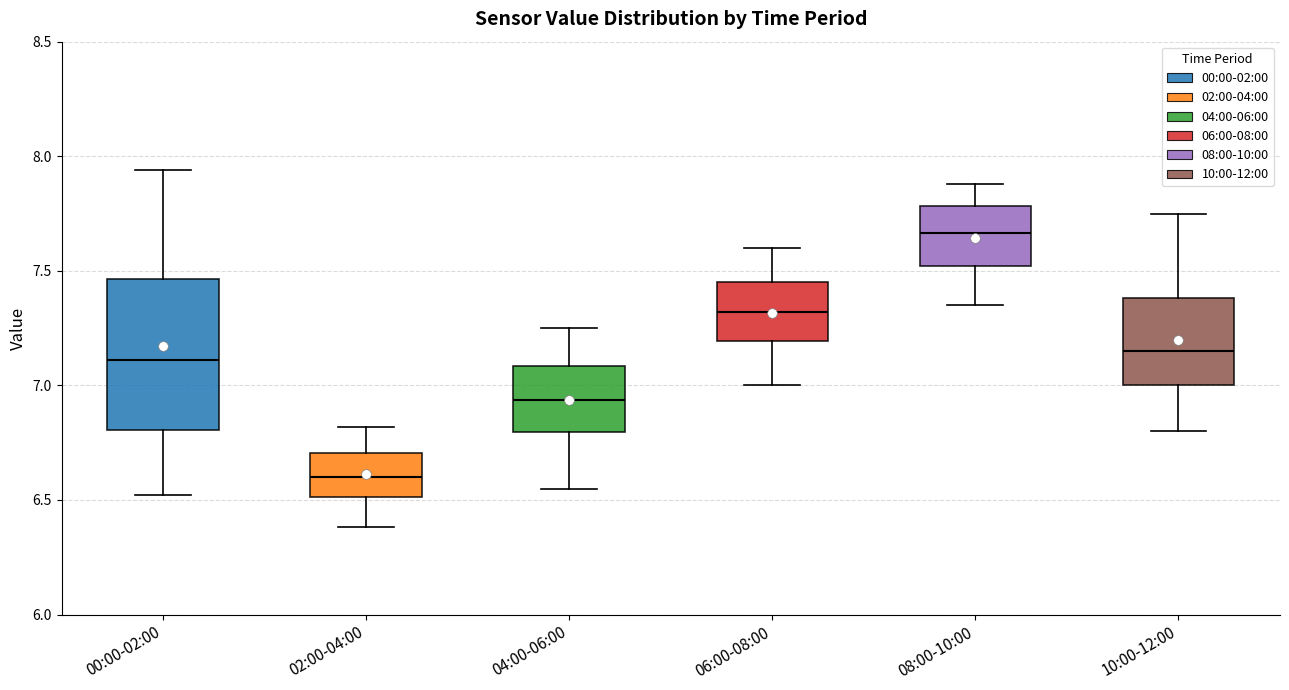

Which box's median line is the lowest?

02:00-04:00